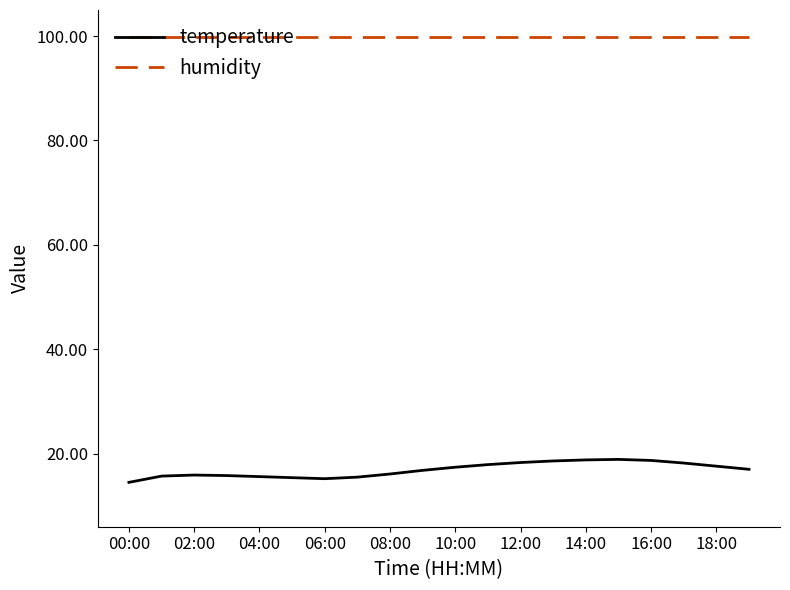

Which series has the largest total across all categories?

humidity